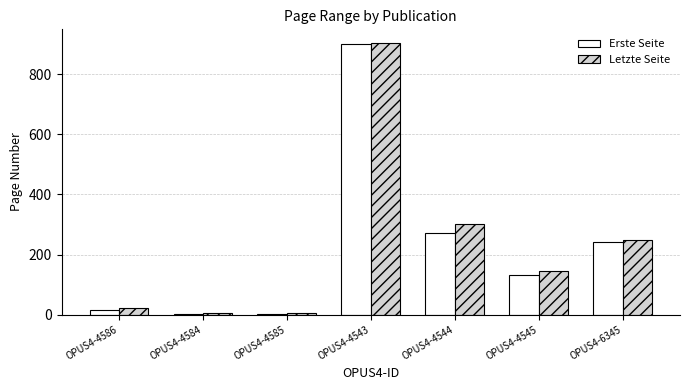

The value of Letzte Seite at OPUS4-6345 is 250. True or false?

True